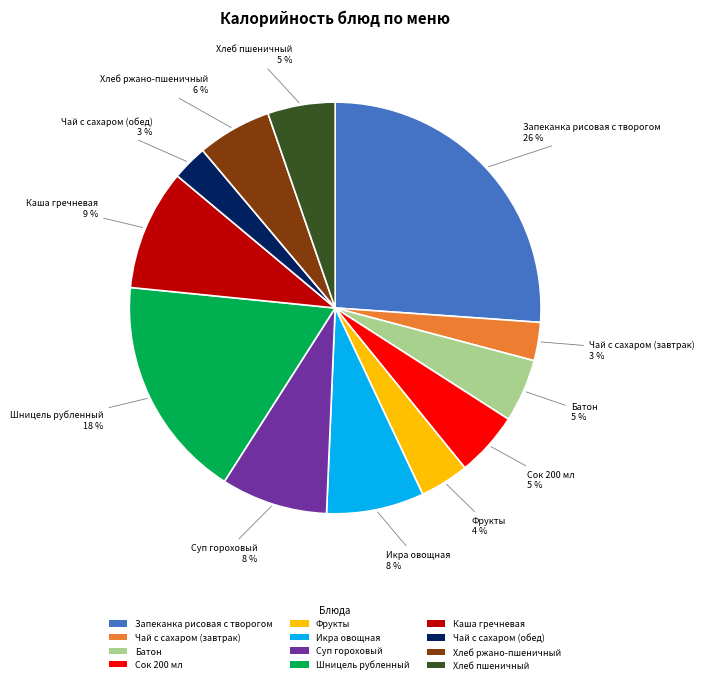

To the nearest percent, what is the difference between the Батон and Суп гороховый slice percentages?

3%